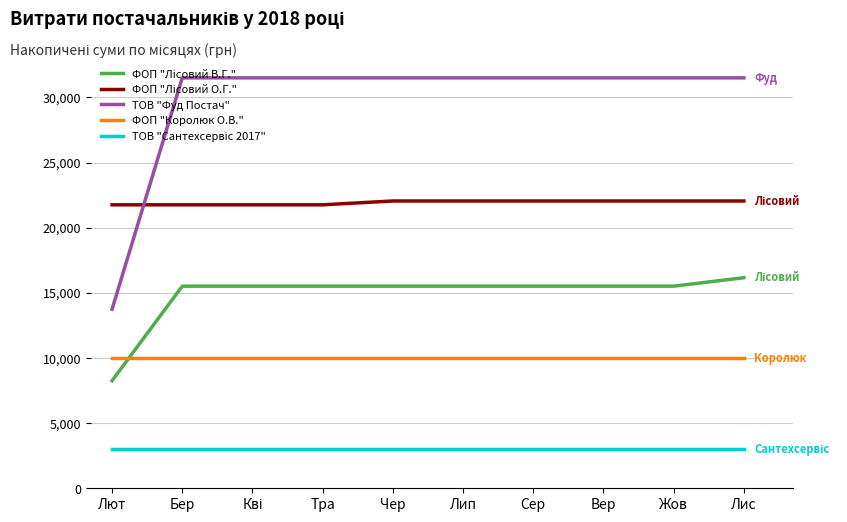

Which series has the widest spread of values?

ТОВ "Фуд Постач"